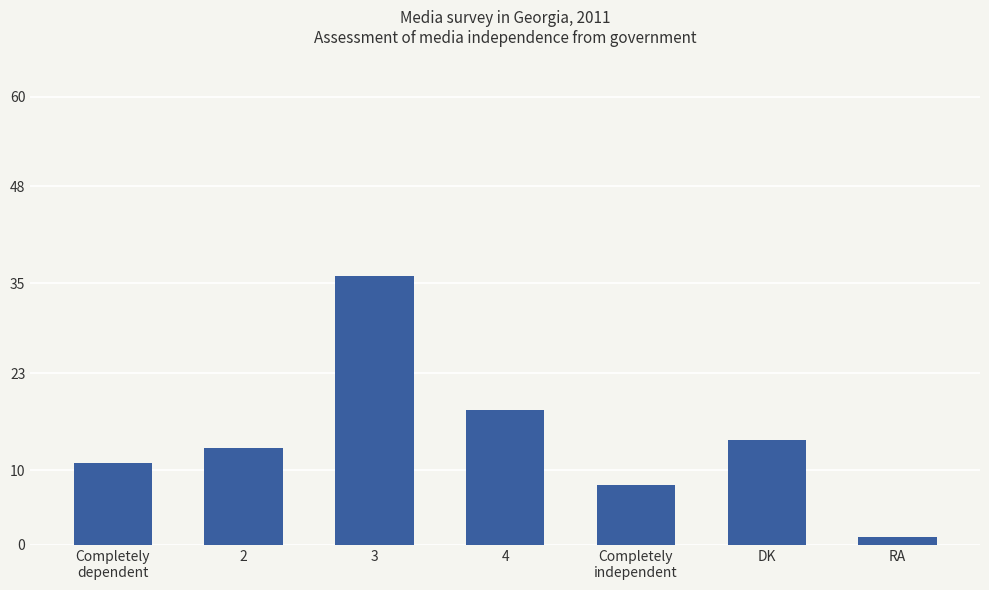

How many bars are there in total?

7